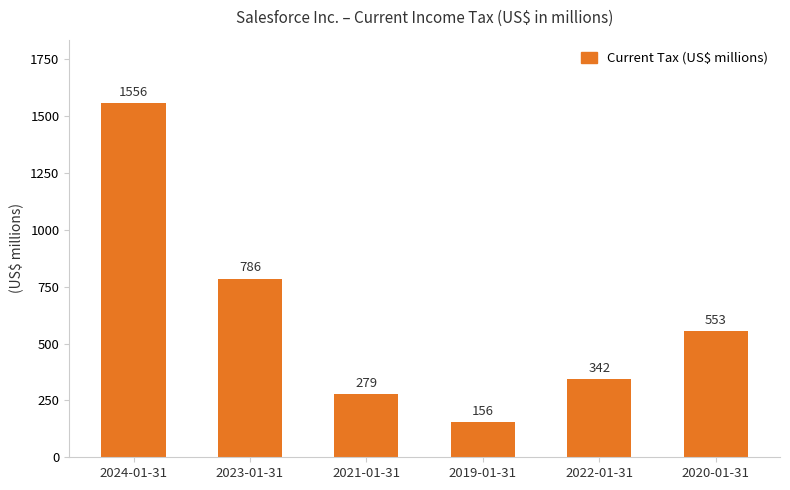

At which label does the data first exceed 553?

2024-01-31